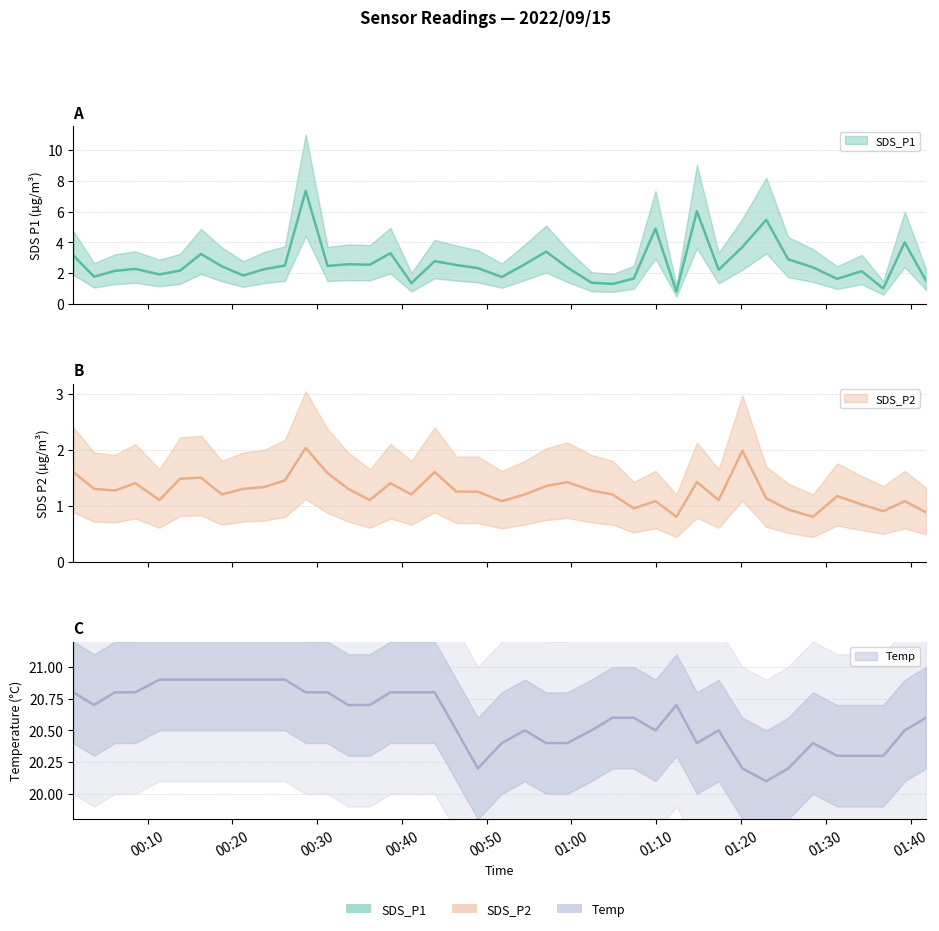

Is this an area chart (filled region under the line)?

No